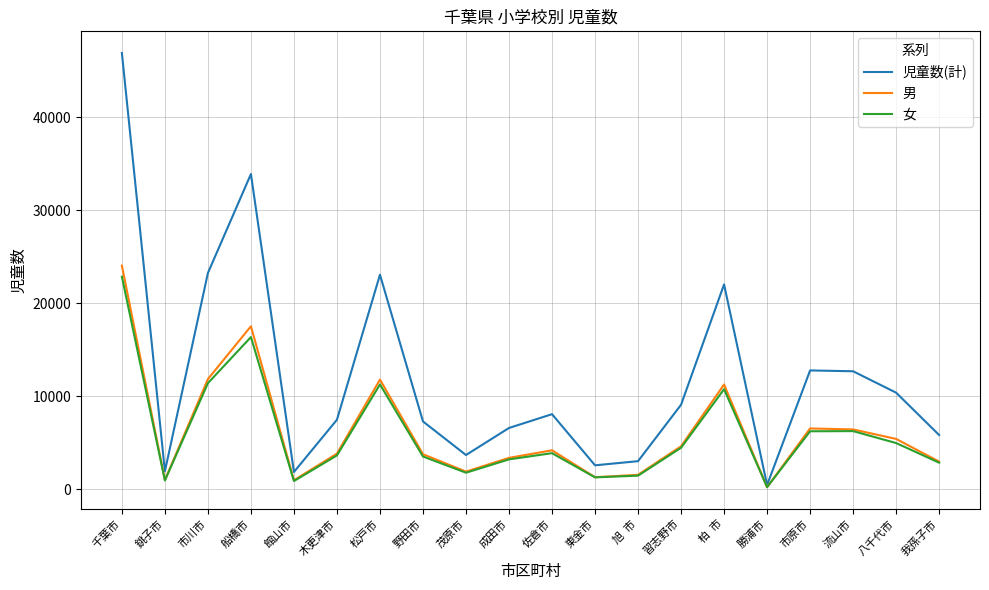

The value of 児童数(計) at 我孫子市 is 5832. True or false?

True